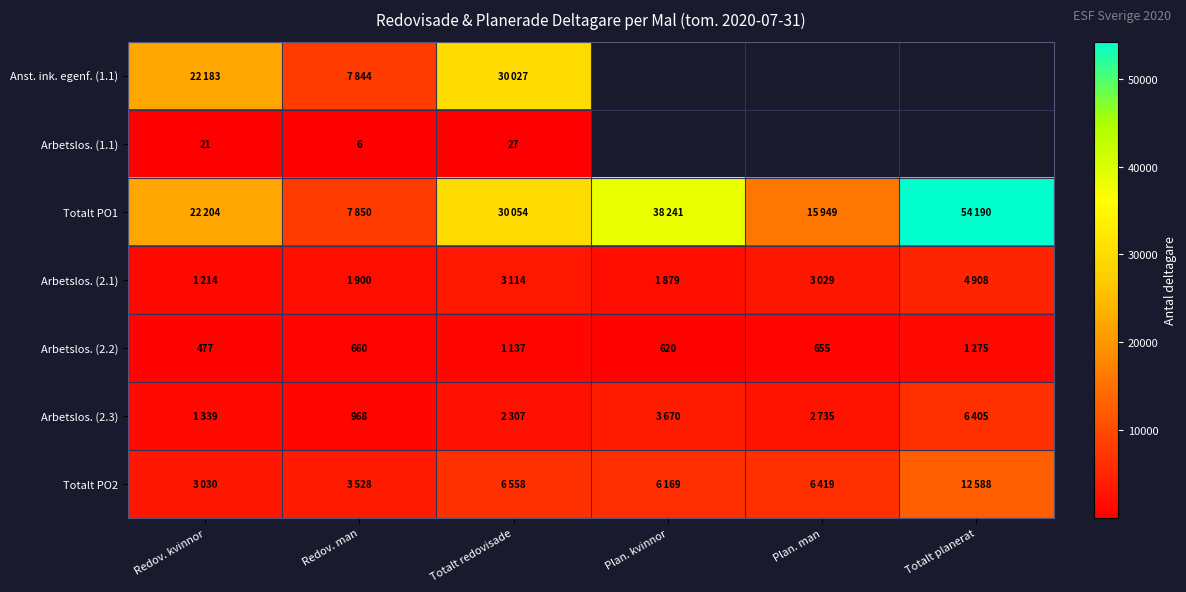

The Arbetslos. (2.2) series shows 660 at Redov. man. True or false?

True